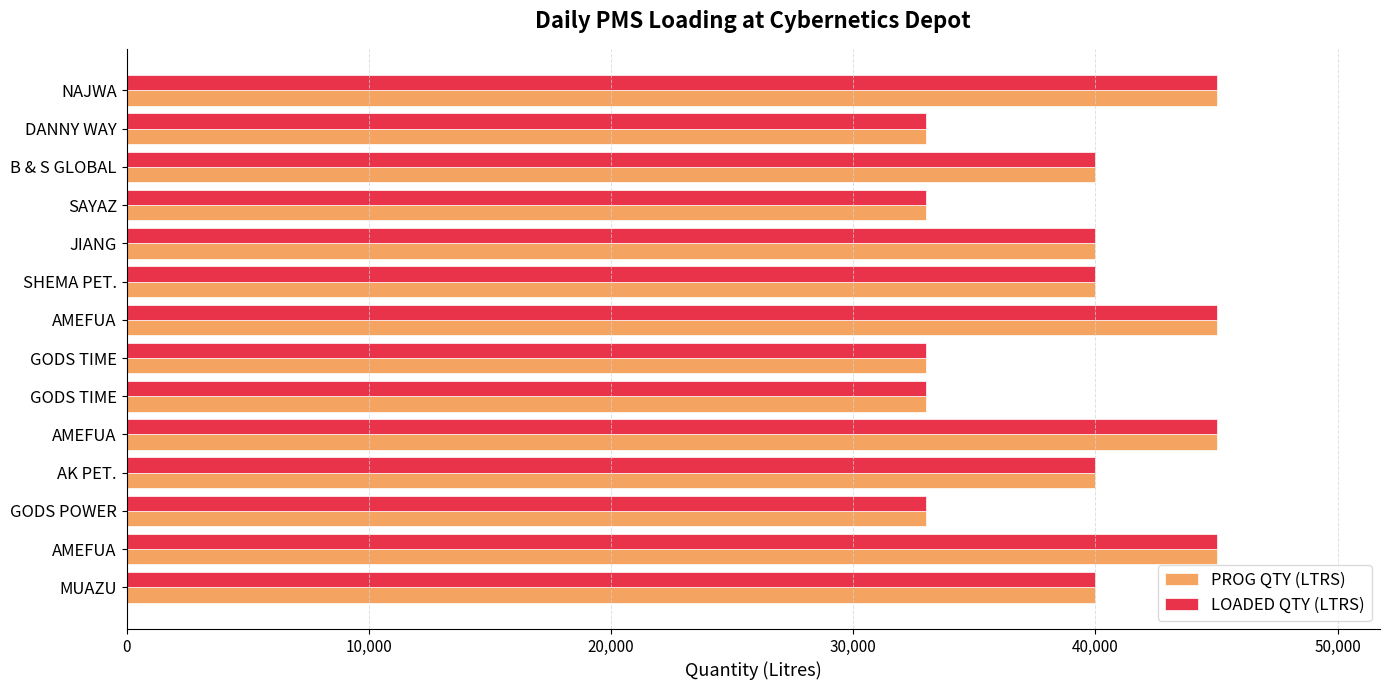

How many data points in PROG QTY (LTRS) are less than 40000?

5